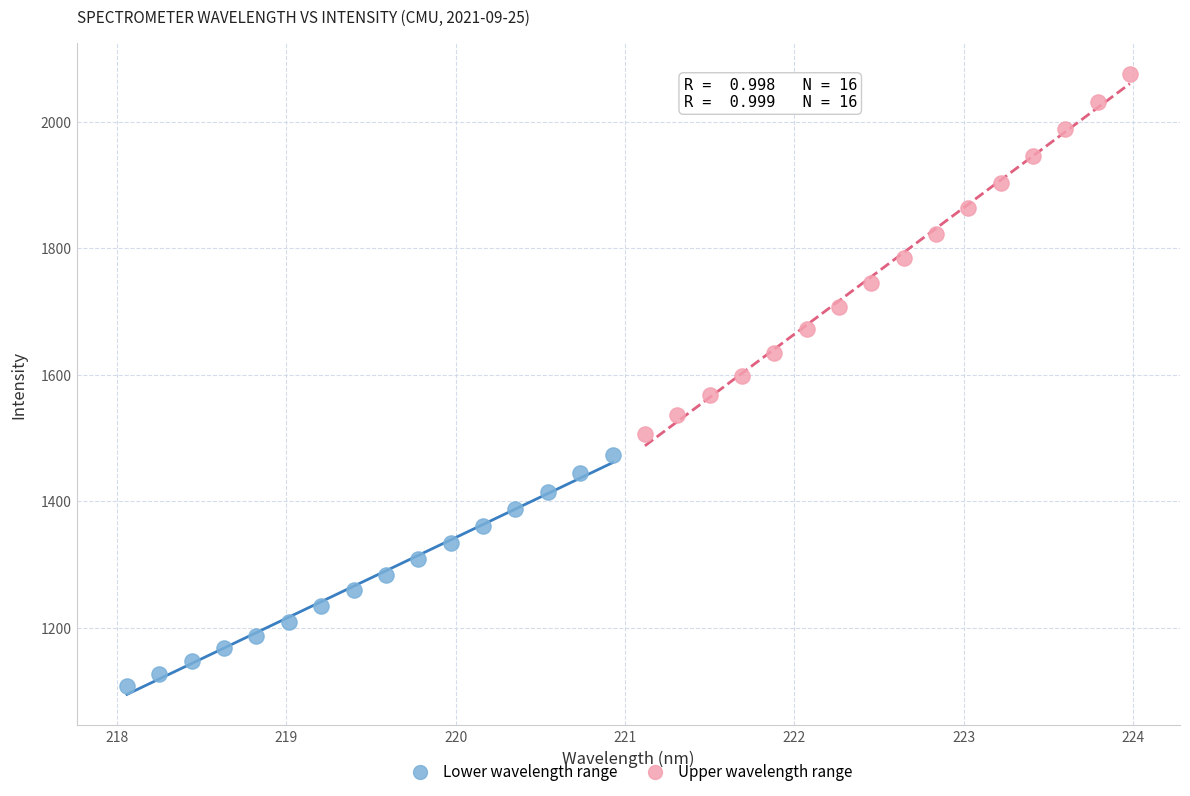

What are all the series names shown in the legend?

Lower wavelength range, Upper wavelength range